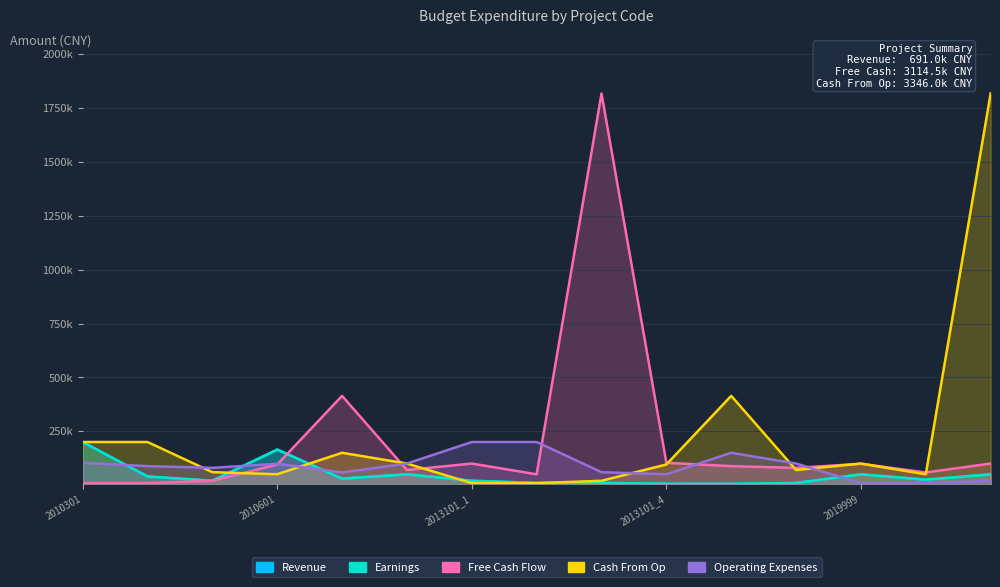

Reading left to right, transcribe all the data shown in this chart.

Revenue: 200.0	40.0	20.0	164.8	30.0	50.0	20.0	10.0	10.0	6.0	5.6	9.6	50.0	25.0	50.0
Earnings: 200.0	40.0	20.0	164.8	30.0	50.0	20.0	10.0	10.0	6.0	5.6	9.6	50.0	25.0	50.0
Free Cash Flow: 9.0	9.0	20.0	95.7	414.2	70.0	100.0	50.0	1817.8	103.4	87.9	80.0	99.0	58.6	100.0
Cash From Op: 200.0	200.0	60.0	50.3	150.0	100.0	9.0	9.0	20.0	95.7	414.2	70.0	100.0	50.0	1817.8
Operating Expenses: 103.4	87.9	80.0	99.0	58.6	100.0	200.0	200.0	60.0	50.3	150.0	100.0	9.0	9.0	20.0